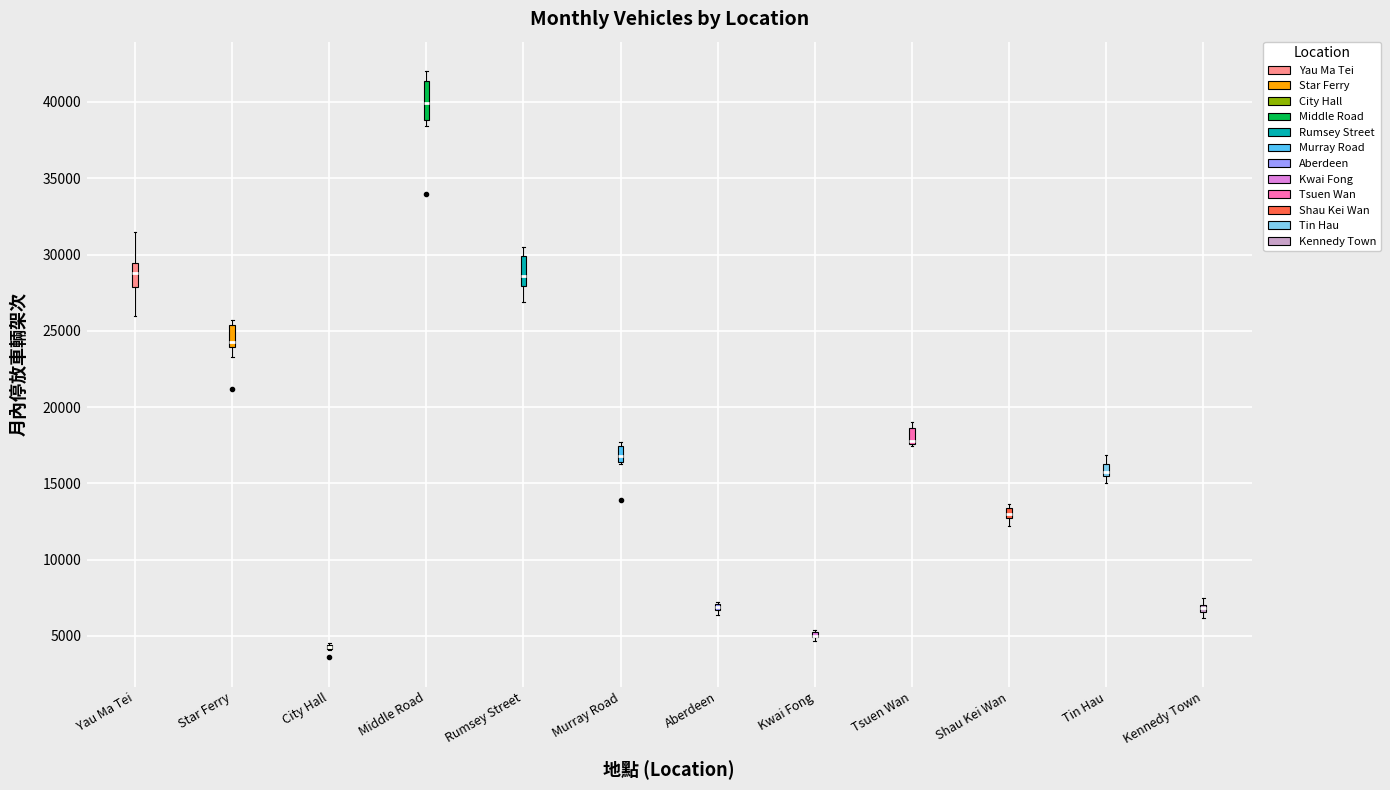

Where is the lower edge of the box for Aberdeen on the y-axis? The values are not printed on the chart, so give them approximately, as read against the axis.

6500